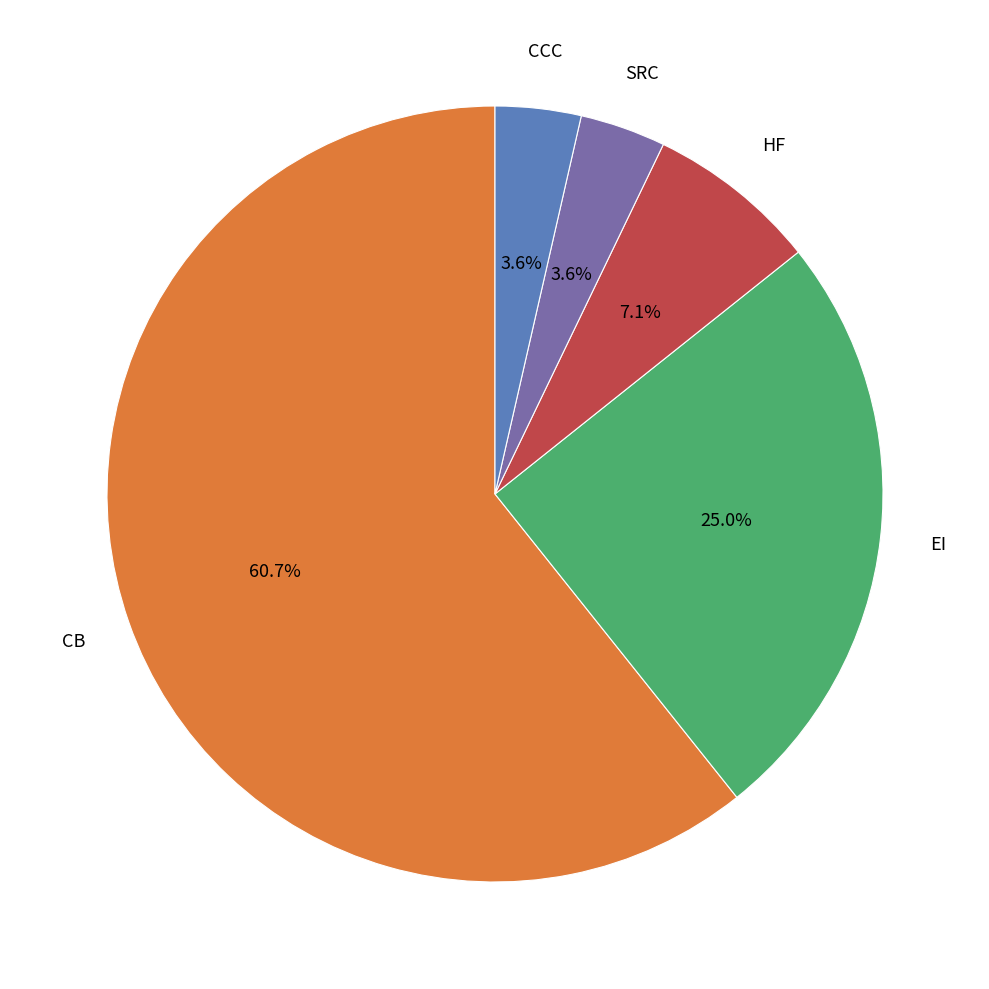

How many segments does this pie chart have?

5